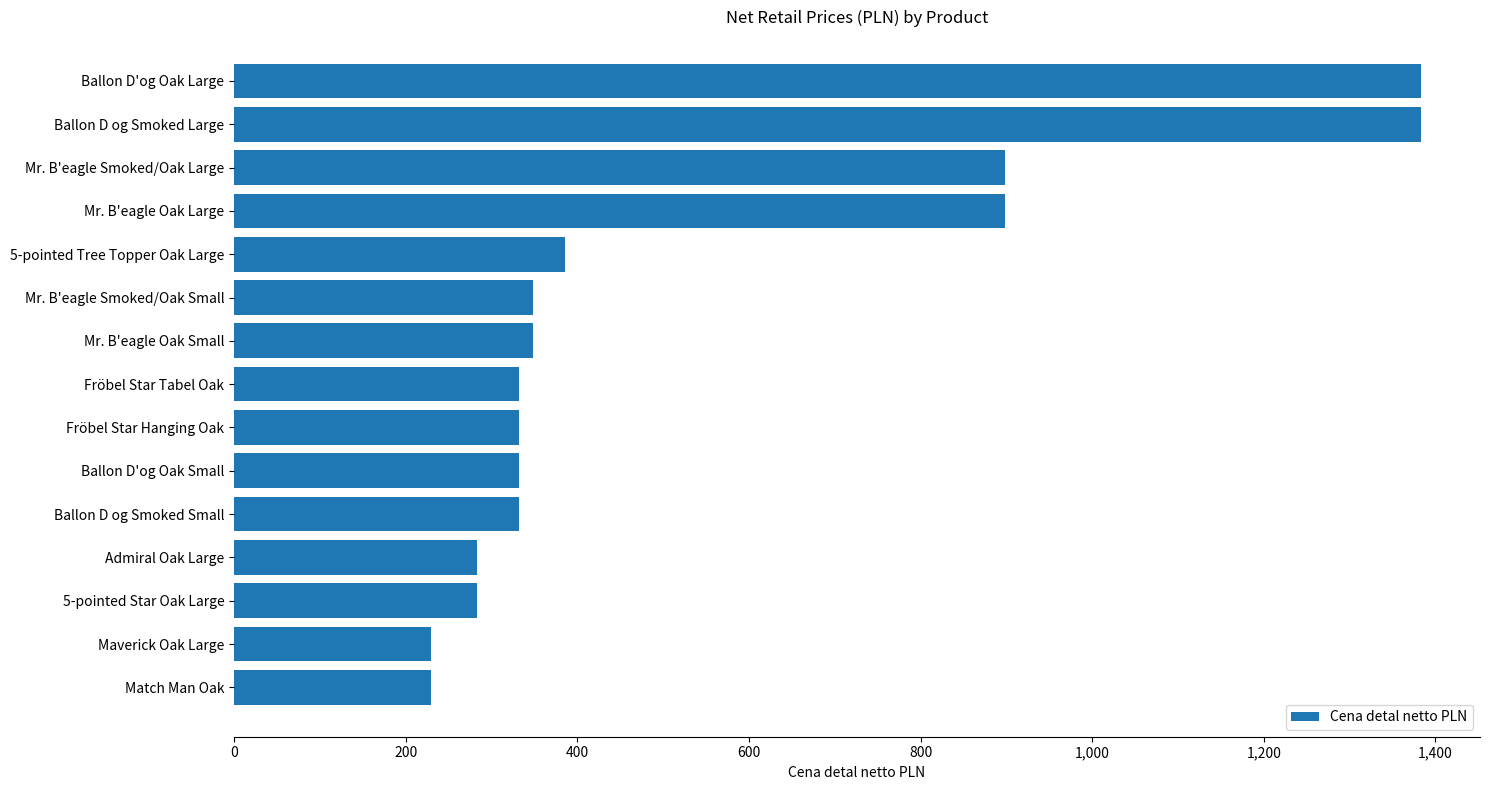

How many data points does each series have?

15